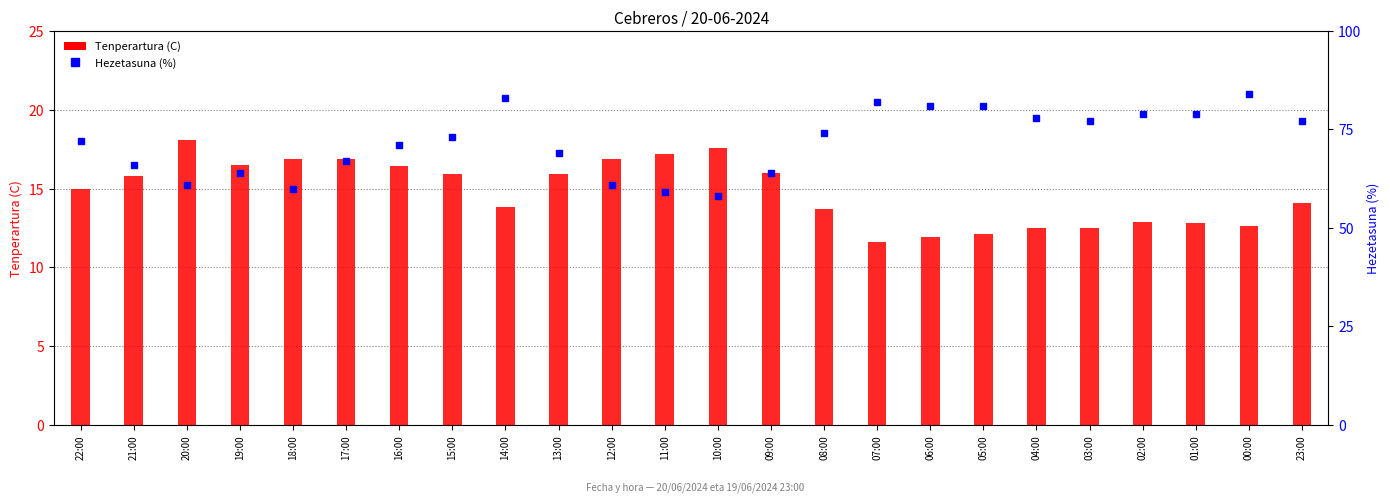

At which category does the chart reach its peak across all series?

00:00